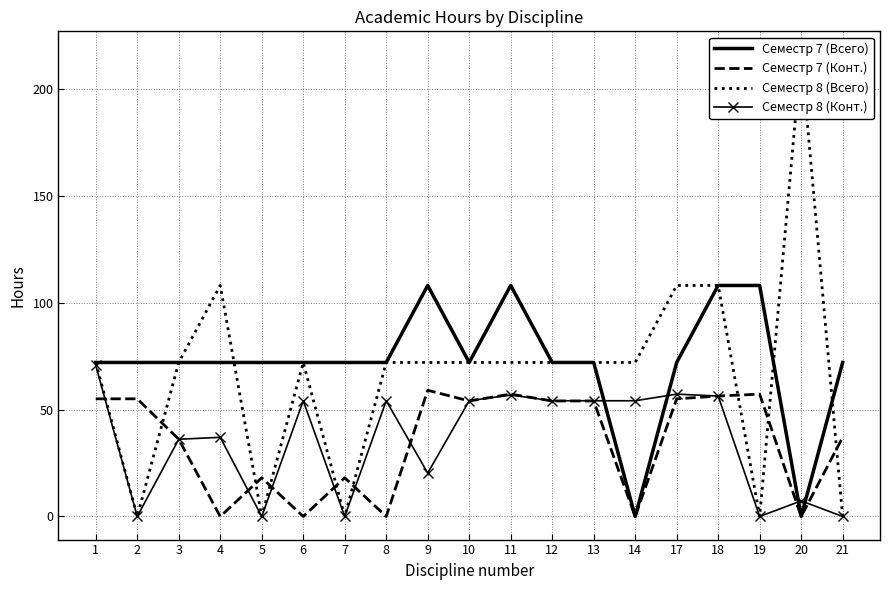

The Семестр 8 (Конт.) series shows 54.1 at 14. True or false?

True